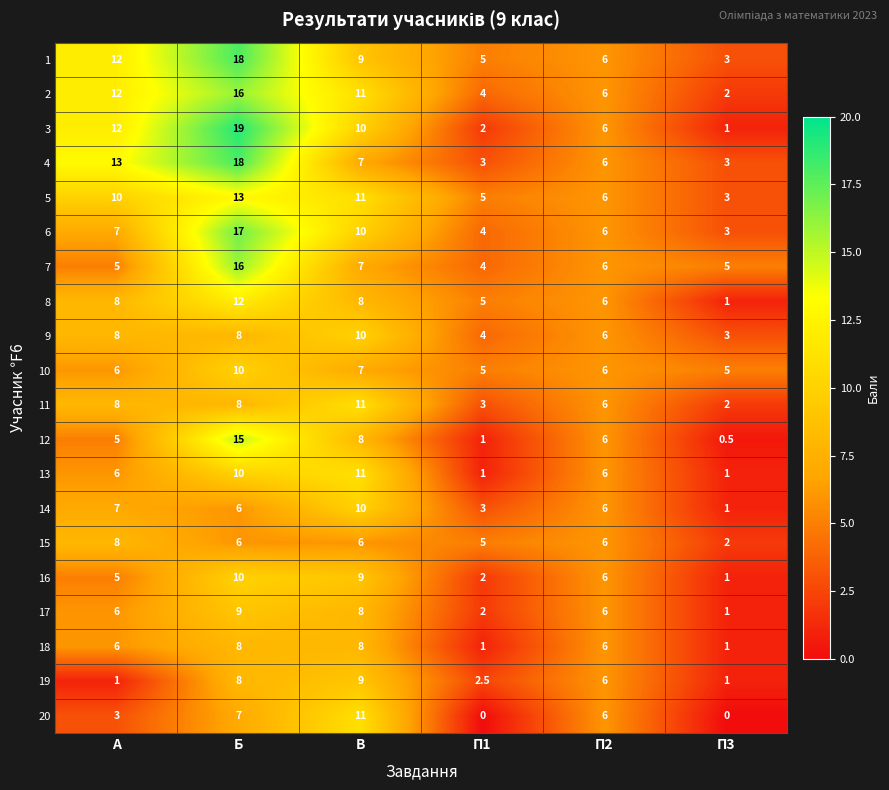

What is the difference between the 11 values at П3 and П2?

4.0